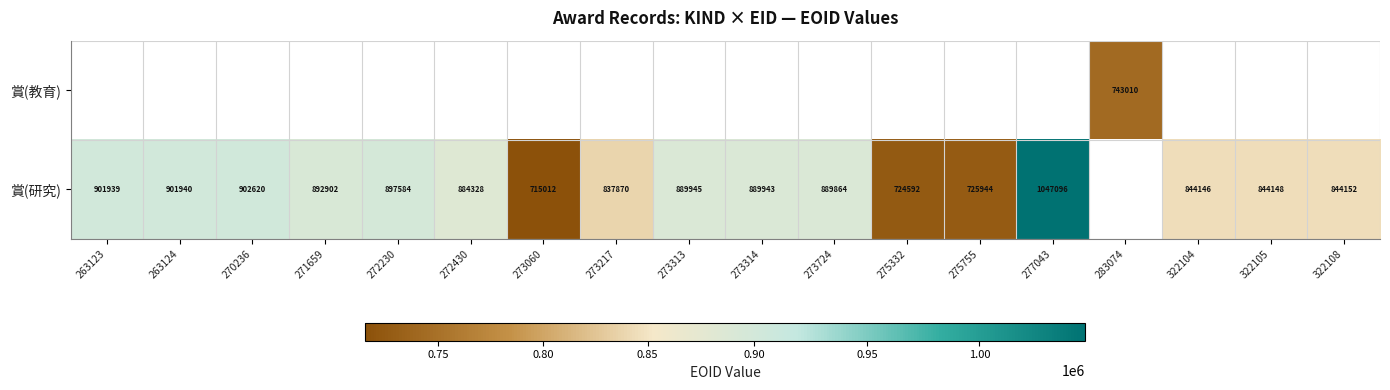

The 賞(研究) series shows 844146 at 322104. True or false?

True